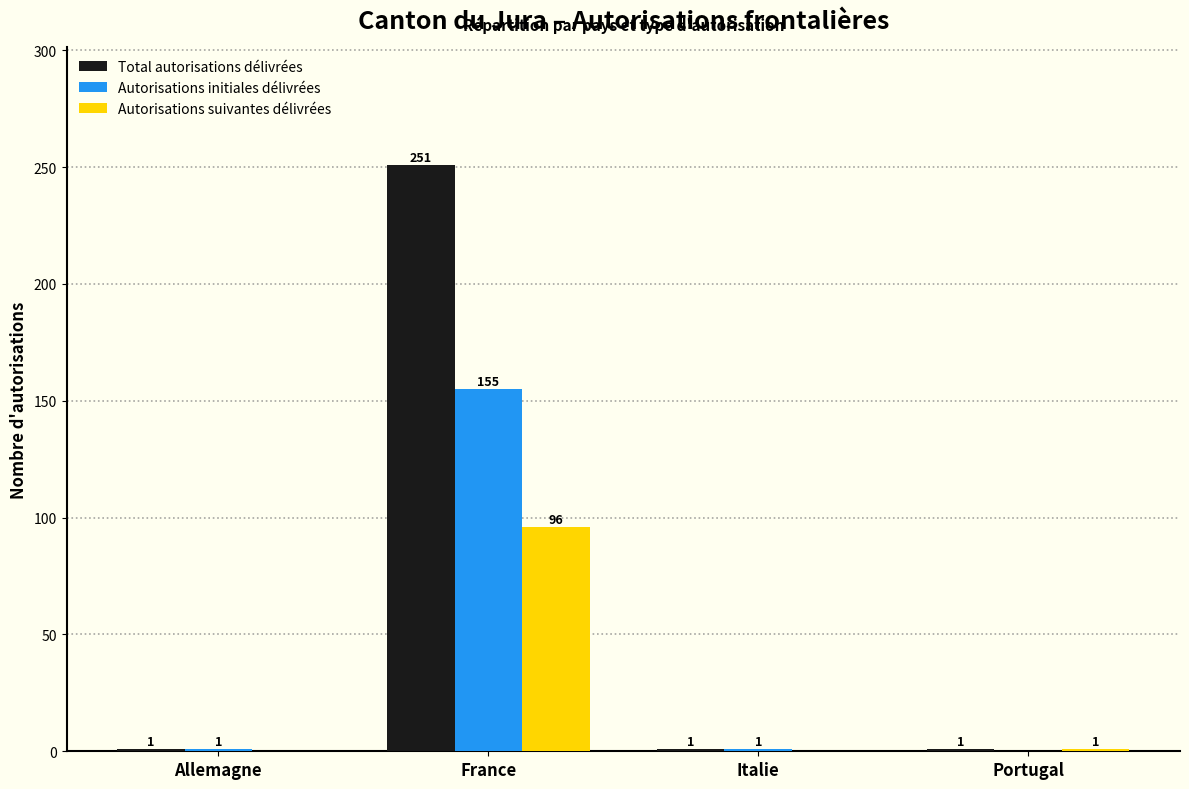

Are the bars grouped side by side (vs. stacked)?

Yes